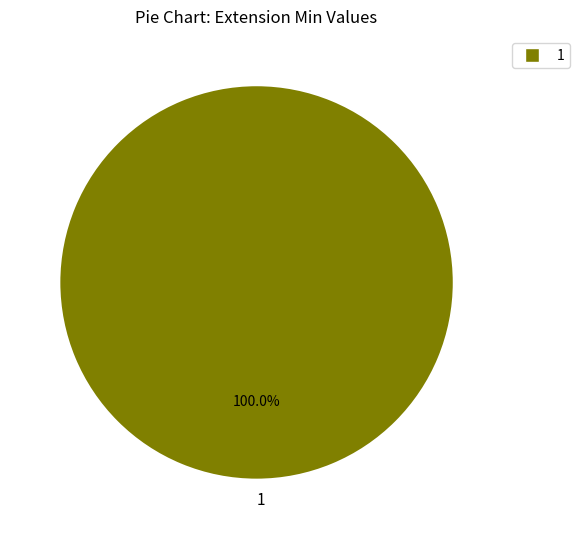

Rank the categories by value from lowest to highest.

1